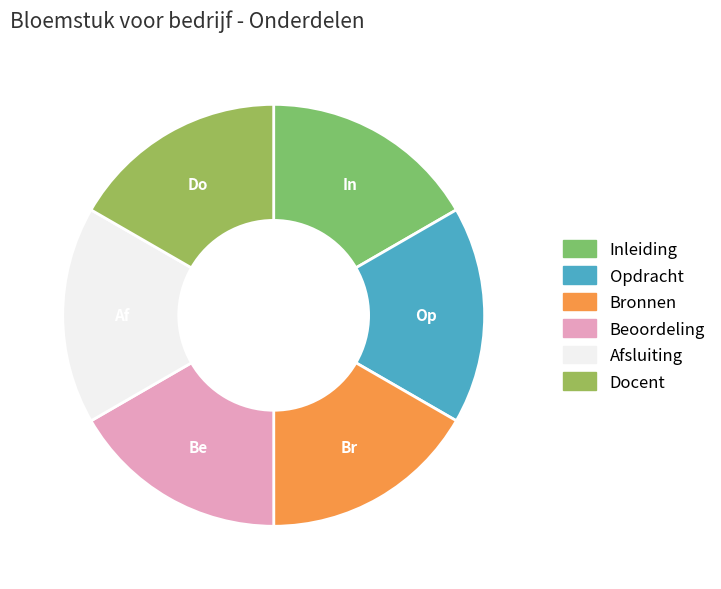

To the nearest percent, what is the combined percentage of Afsluiting and Bronnen?

33%